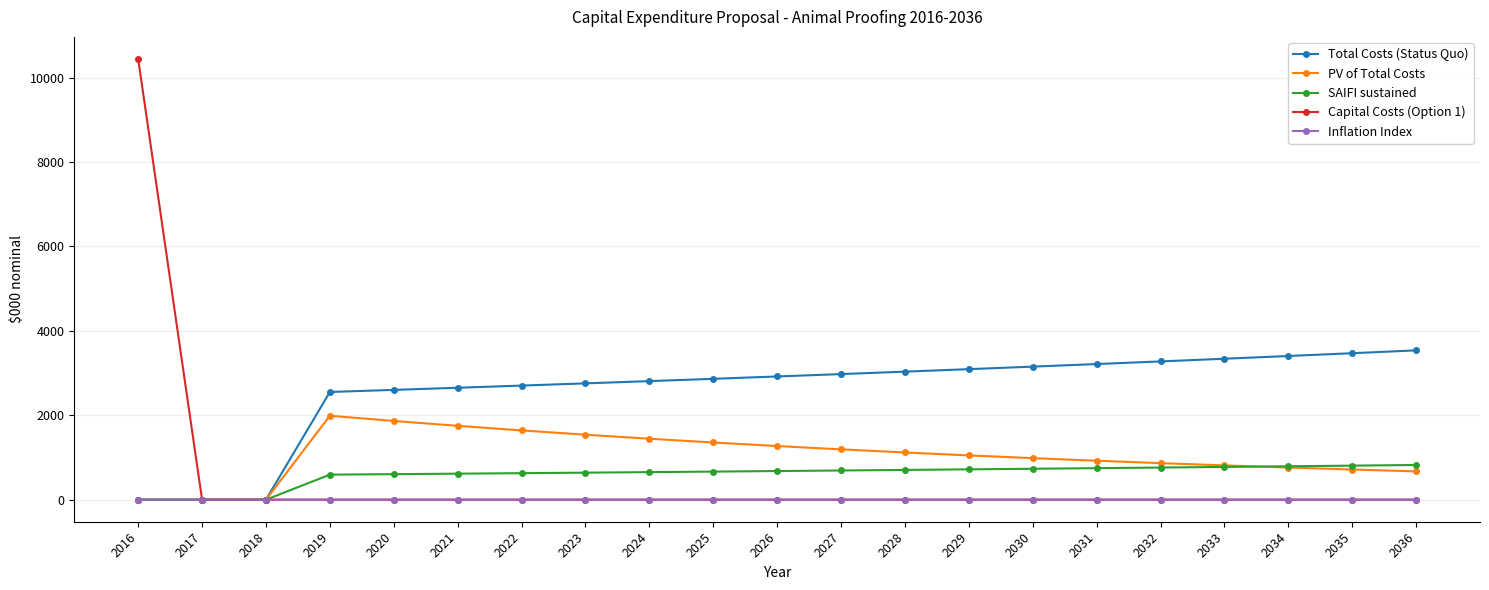

What is the value of the Total Costs (Status Quo) point at the 18th from the left?

3340.1